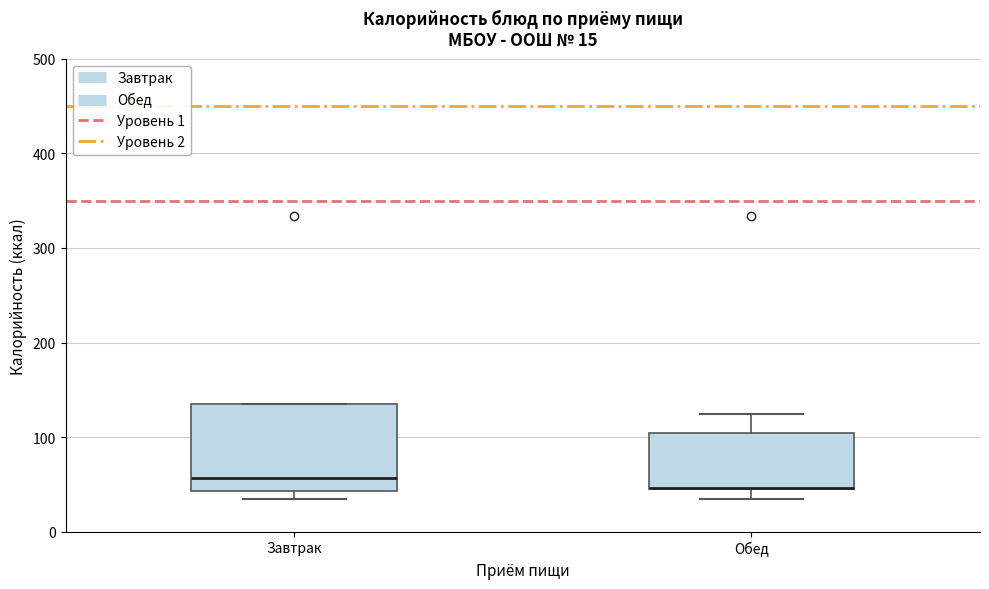

Where is the upper edge of the box for Завтрак on the y-axis? The values are not printed on the chart, so give them approximately, as read against the axis.

130